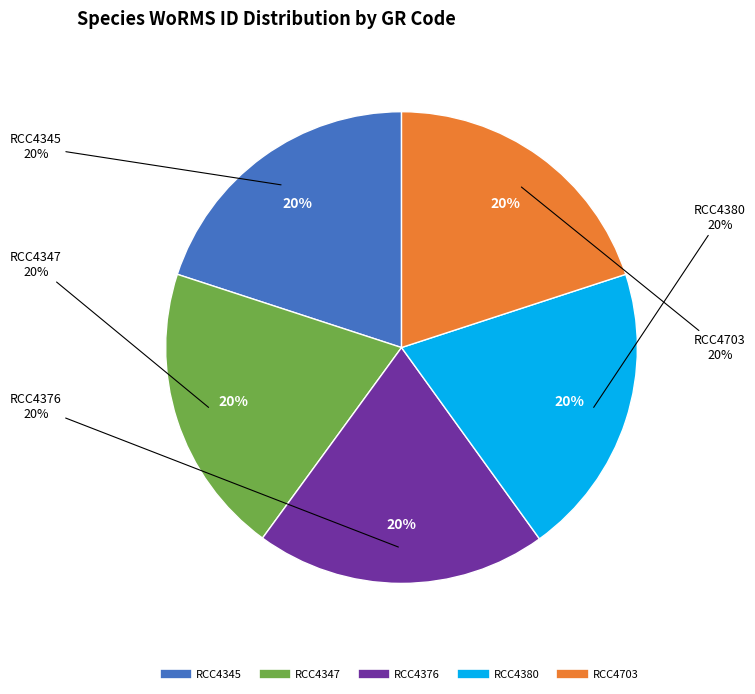

Is the sum of RCC4347 and RCC4376 greater than half?

No